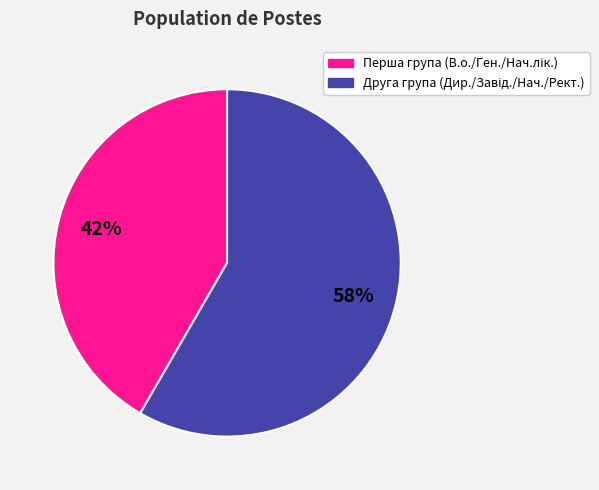

Does any single category account for the majority?

Yes